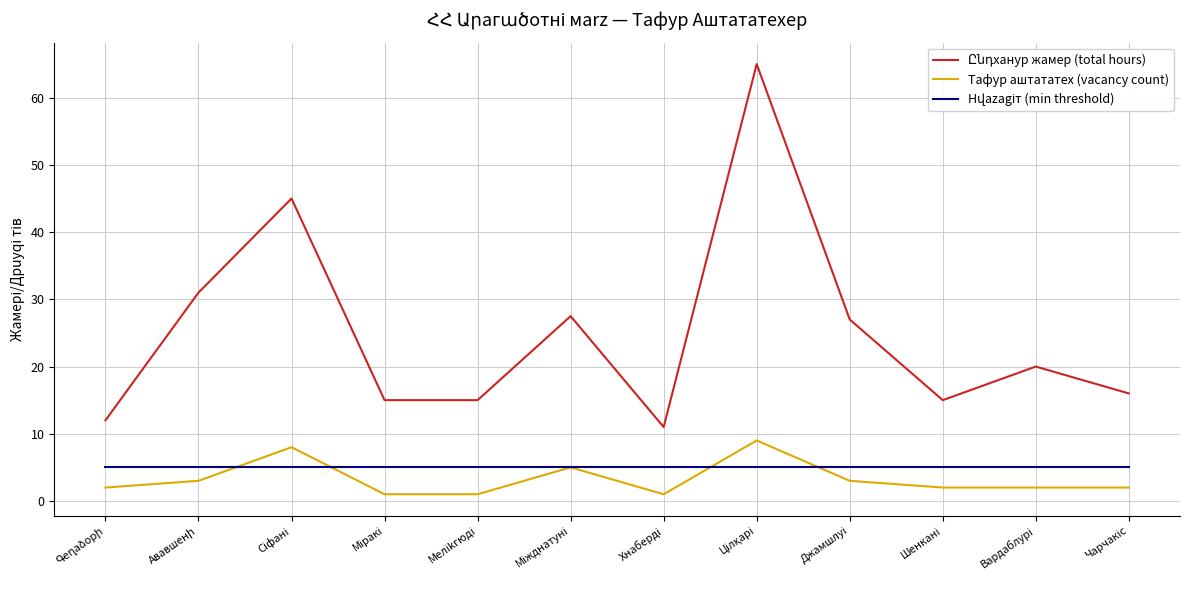

Reading right to left, list all the values displayed in this chart.

Ընդханур жамер (total hours): Чарчакіс=16.0	Вардаблурі=20.0	Шенкані=15.0	Джамшлуі=27.0	Цілқарі=65.0	Хнабердi=11.0	Міжднатуні=27.5	Меліkгюді=15.0	Міракі=15.0	Сіфані=45.0	Ававшенի=31.0	Գеղаձорի=12.0
Тафур аштататех (vacancy count): Чарчакіс=2.0	Вардаблурі=2.0	Шенкані=2.0	Джамшлуі=3.0	Цілқарі=9.0	Хнабердi=1.0	Міжднатуні=5.0	Меліkгюді=1.0	Міракі=1.0	Сіфані=8.0	Ававшенի=3.0	Գеղаձорի=2.0
Нվаzаgіт (min threshold): Чарчакіс=5.0	Вардаблурі=5.0	Шенкані=5.0	Джамшлуі=5.0	Цілқарі=5.0	Хнабердi=5.0	Міжднатуні=5.0	Меліkгюді=5.0	Міракі=5.0	Сіфані=5.0	Ававшенի=5.0	Գеղаձорի=5.0